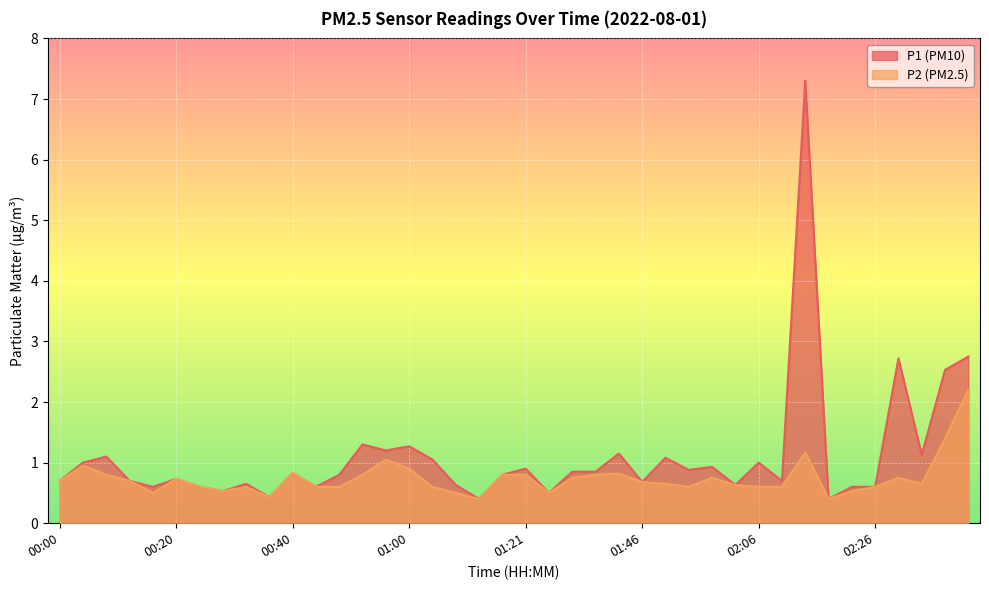

Rank the categories by P1 value from lowest to highest.

01:13, 02:18, 00:36, 01:25, 00:28, 00:16, 00:24, 00:44, 02:22, 02:26, 01:08, 02:02, 00:32, 01:46, 00:00, 00:12, 02:10, 00:20, 00:48, 01:17, 00:40, 01:29, 01:33, 01:54, 01:21, 01:58, 00:04, 02:06, 01:04, 01:50, 00:08, 02:34, 01:38, 00:56, 01:00, 00:52, 02:38, 02:30, 02:42, 02:14